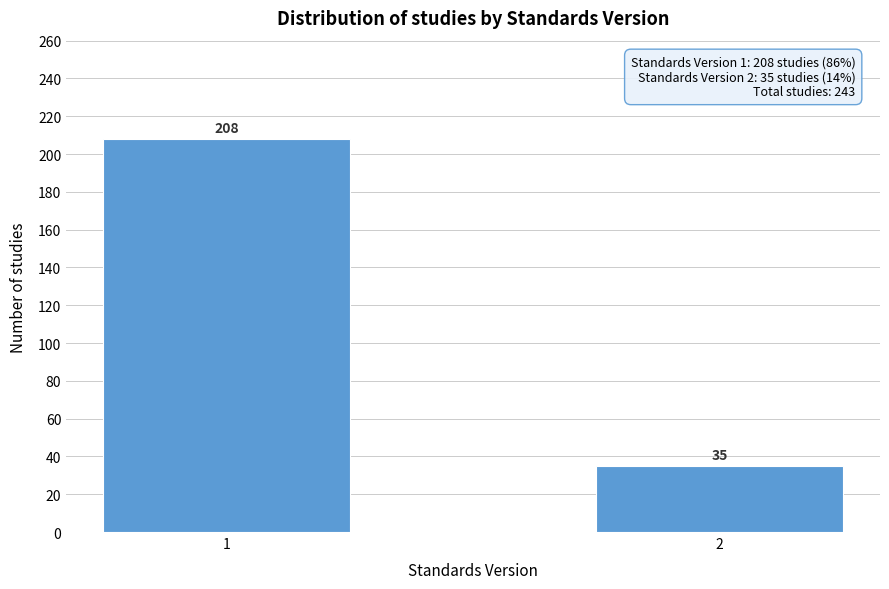

Reading left to right, list all the values displayed in this chart.

208	35